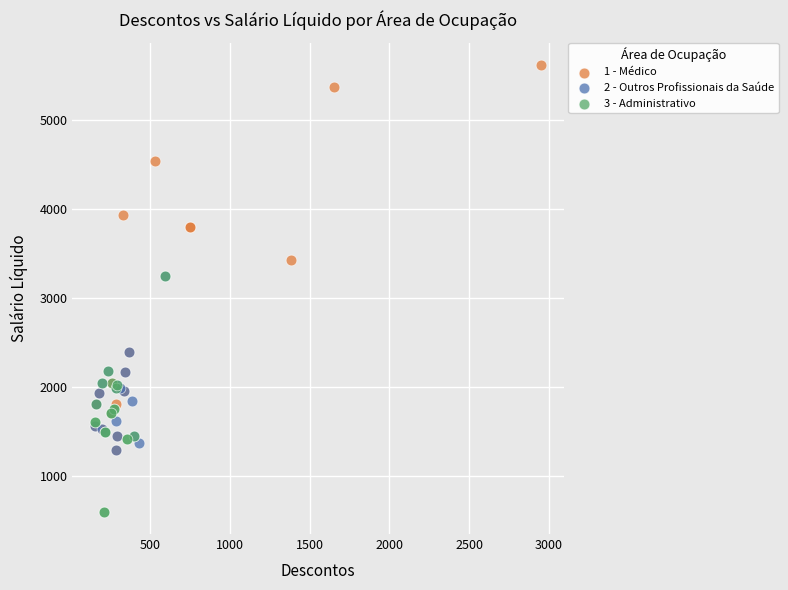

What are all the series names shown in the legend?

1 - Médico, 2 - Outros Profissionais da Saúde, 3 - Administrativo